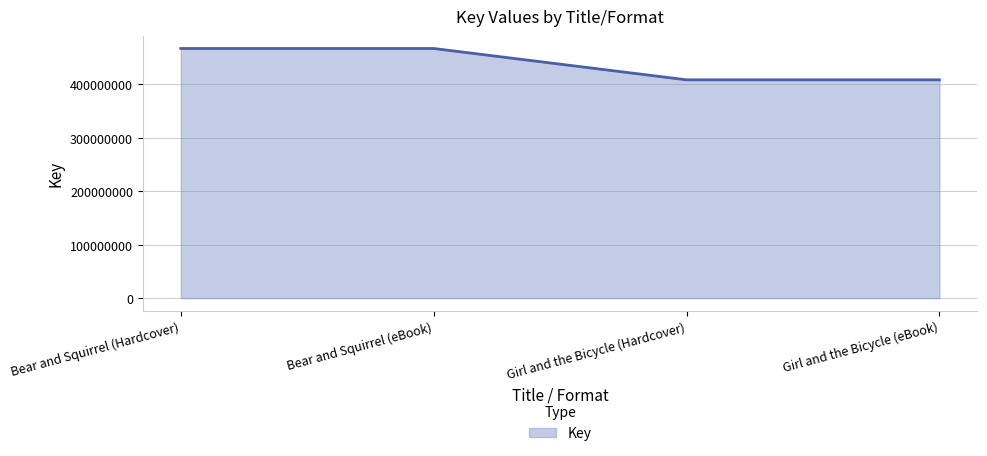

Reading left to right, list all the values displayed in this chart.

Bear and Squirrel (Hardcover)=466908836	Bear and Squirrel (eBook)=466908836	Girl and the Bicycle (Hardcover)=408287826	Girl and the Bicycle (eBook)=408287826